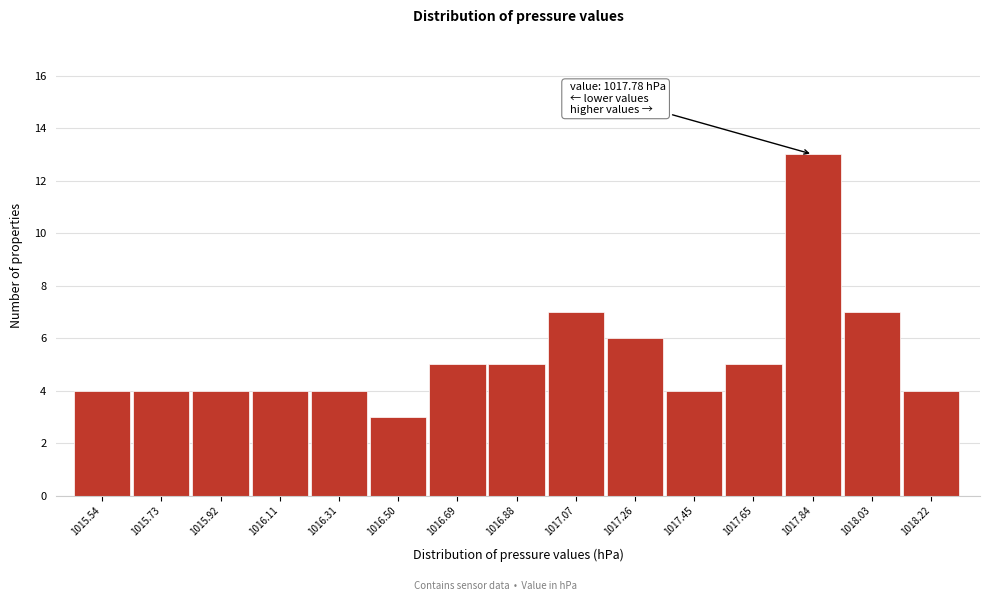

Which range on the x-axis has the tallest bar?

1017.74 to 1017.94